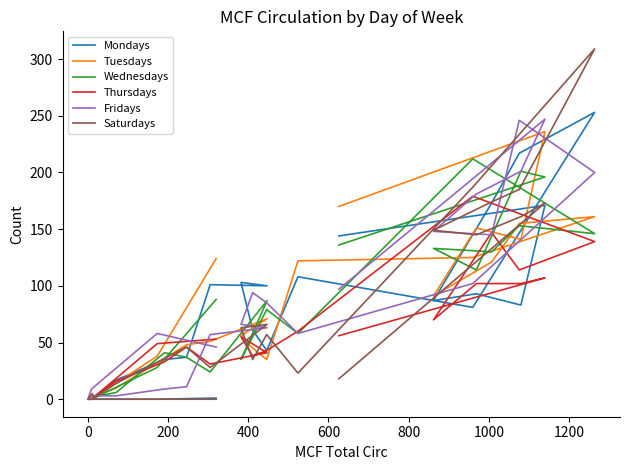

How many interior local peaks does the Mondays series have?

6